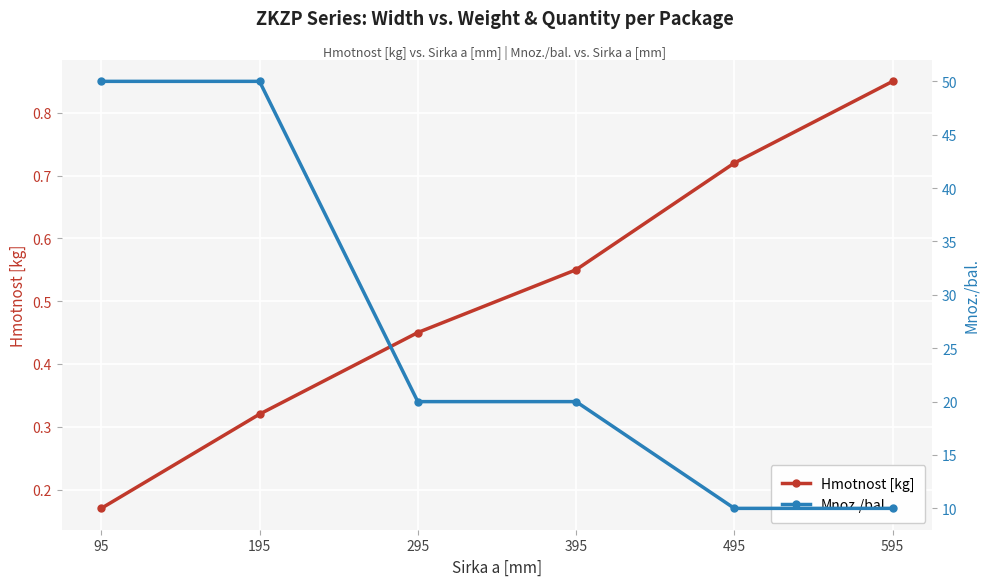

True or false: Hmotnost [kg] has more than 1 points higher than both neighbors.

False